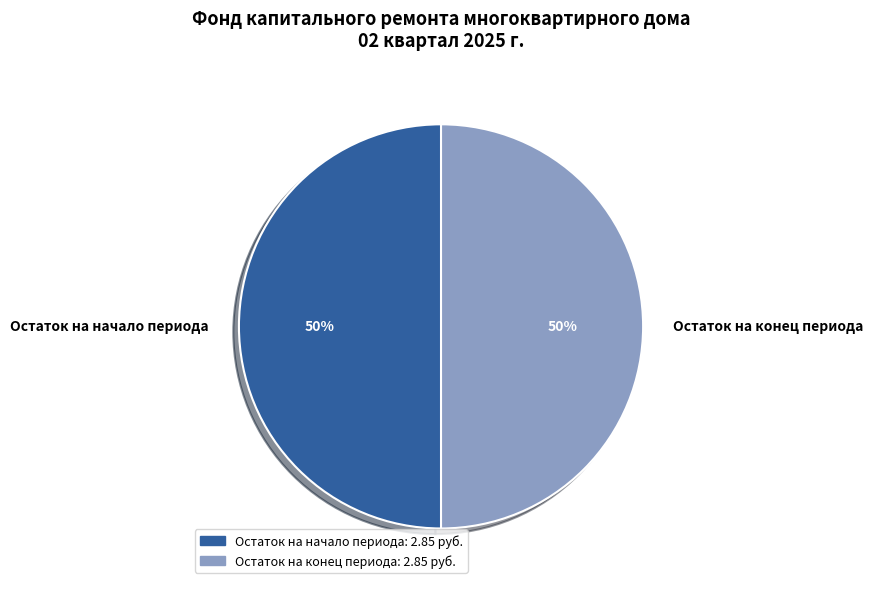

Is it true that Остаток на начало периода is 50% of the pie?

True